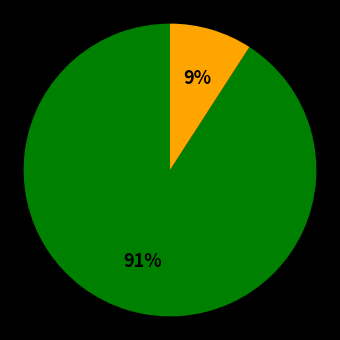

Does any single category account for the majority?

Yes